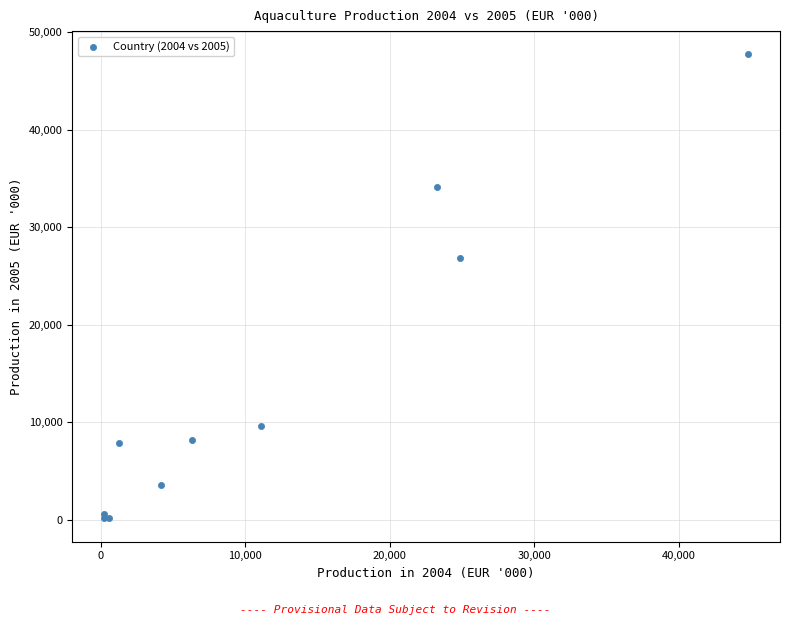

What Y value in the scatter plot is closest to 23929?

26879